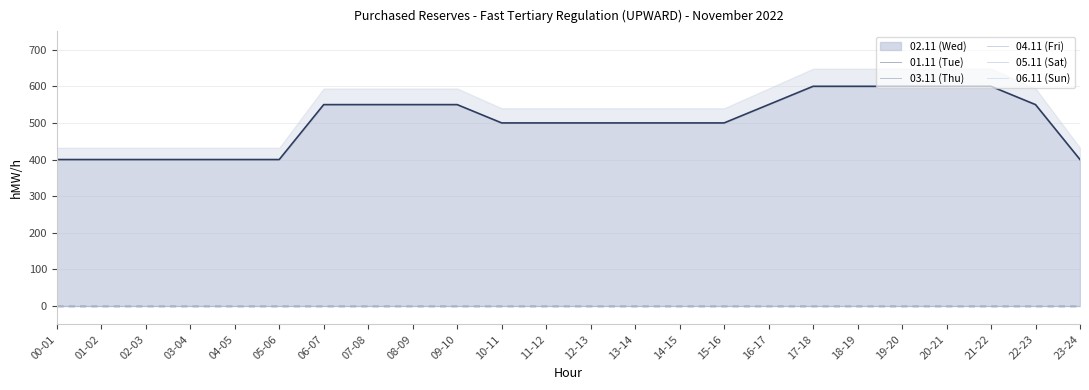

Which series has the widest spread of values?

02.11 (Wed)